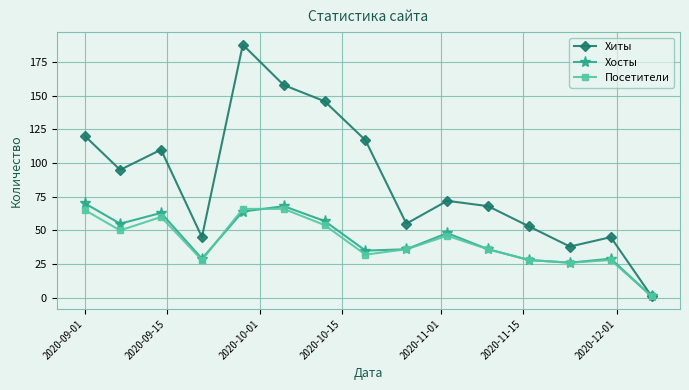

Which series has the largest total across all categories?

Хиты